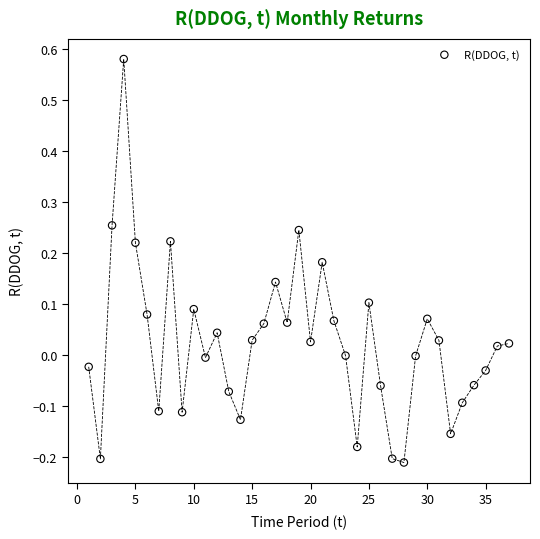

What is the range of Y values (max minus min)?

0.8